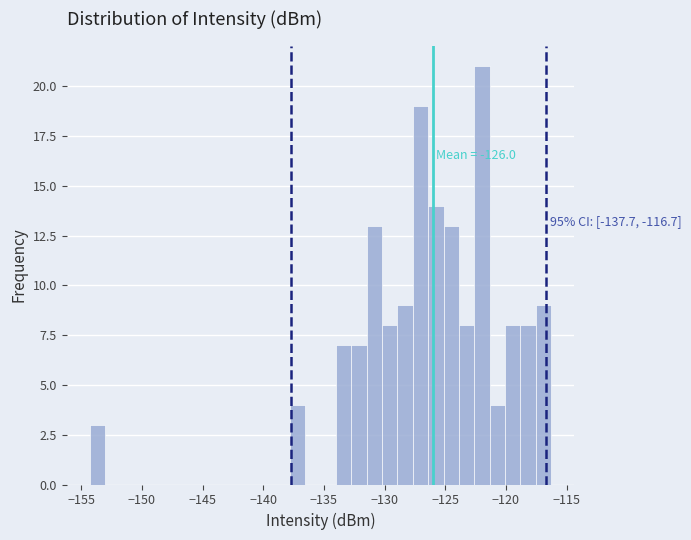

Read against the x-axis, roughly where is the centre of the tallest bar?

-122.0